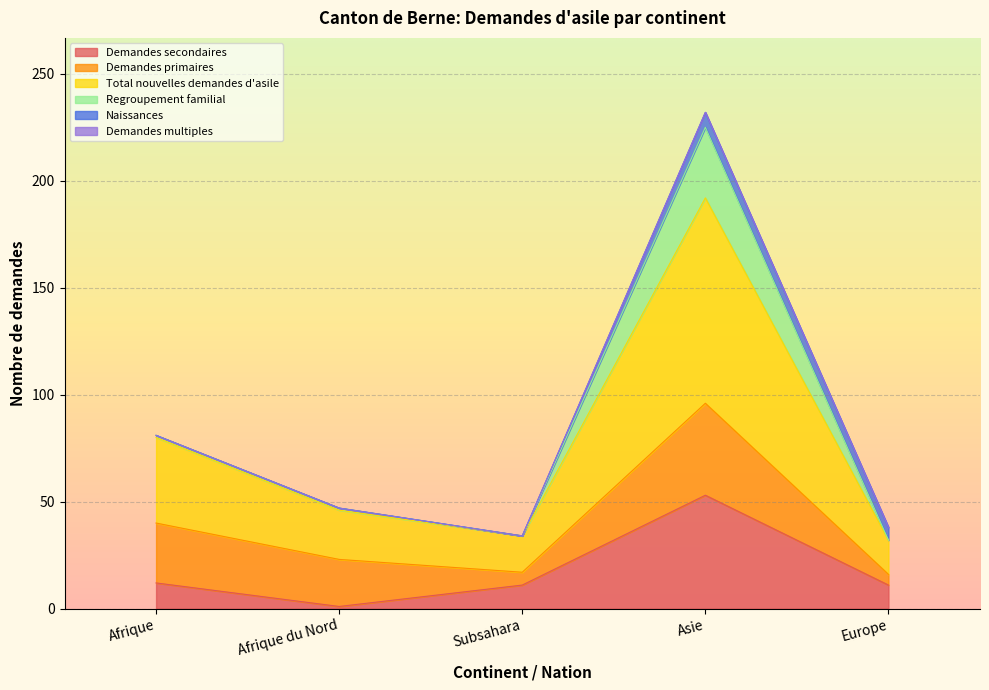

Does the chart display data point markers on the line(s)?

No